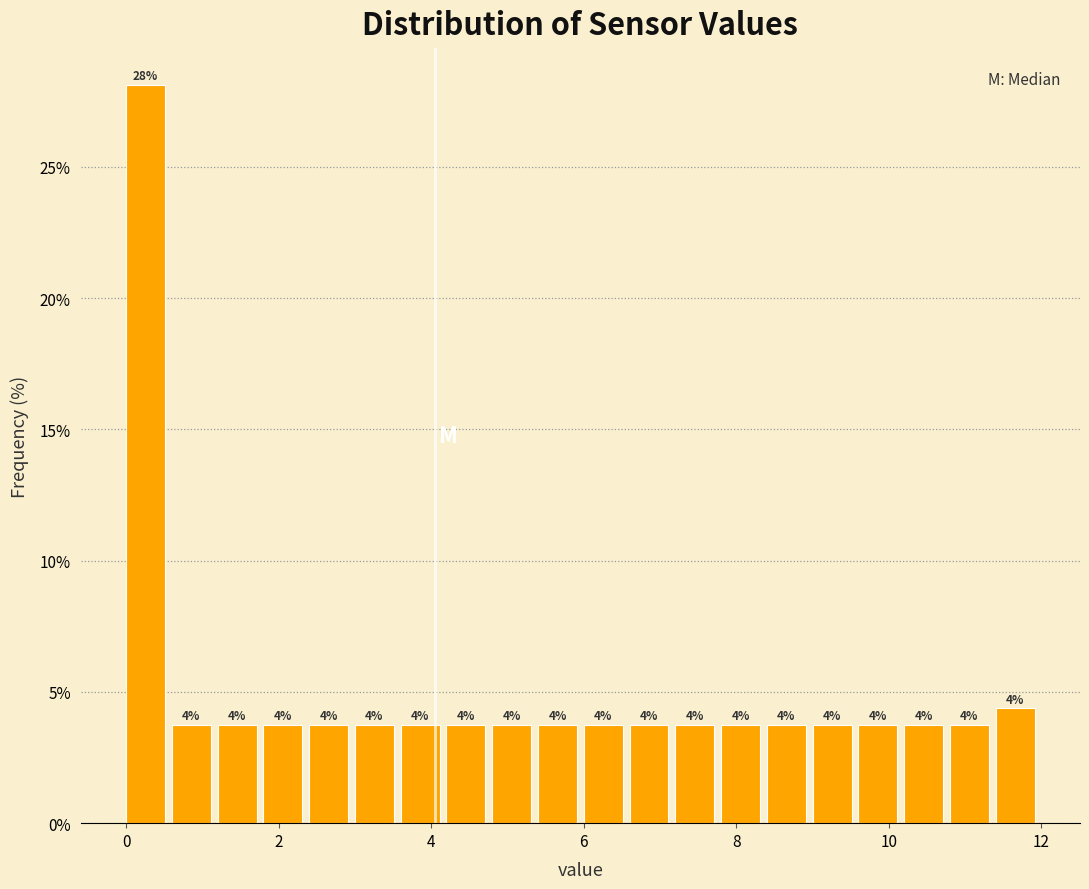

Read against the x-axis, roughly where is the centre of the tallest bar?

0.2